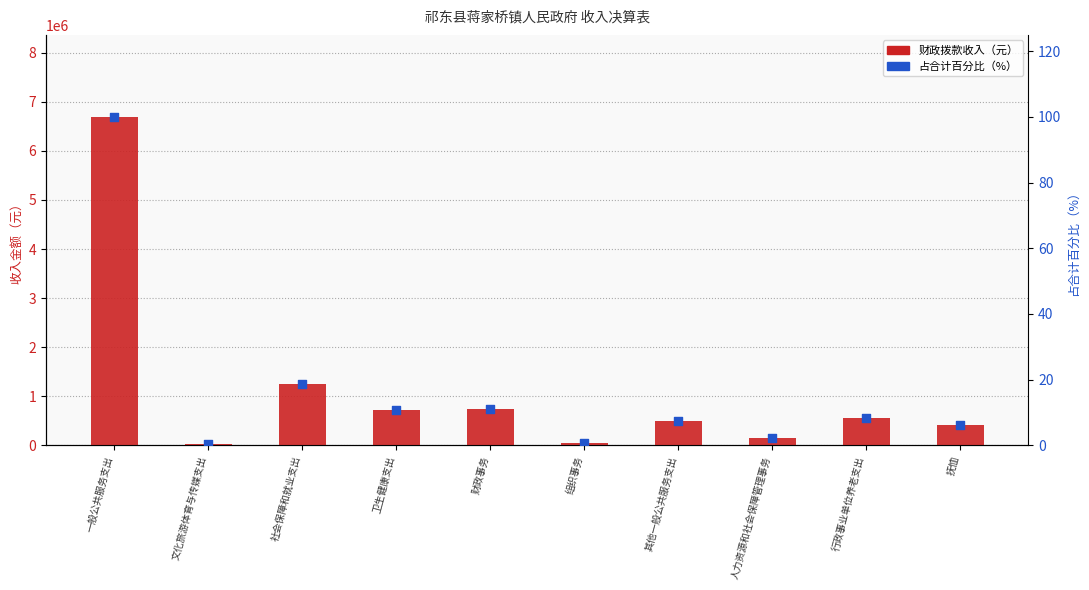

What is the total value across all series at 抚恤?

413846.2